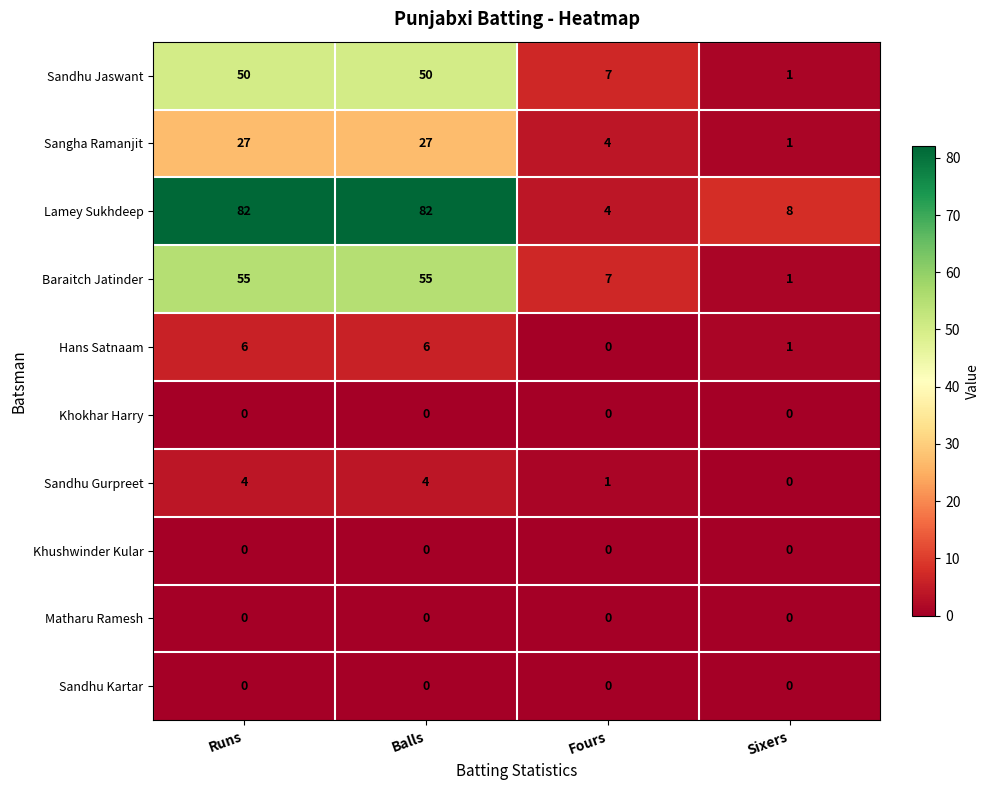

What is the sum of all Sangha Ramanjit values?

59